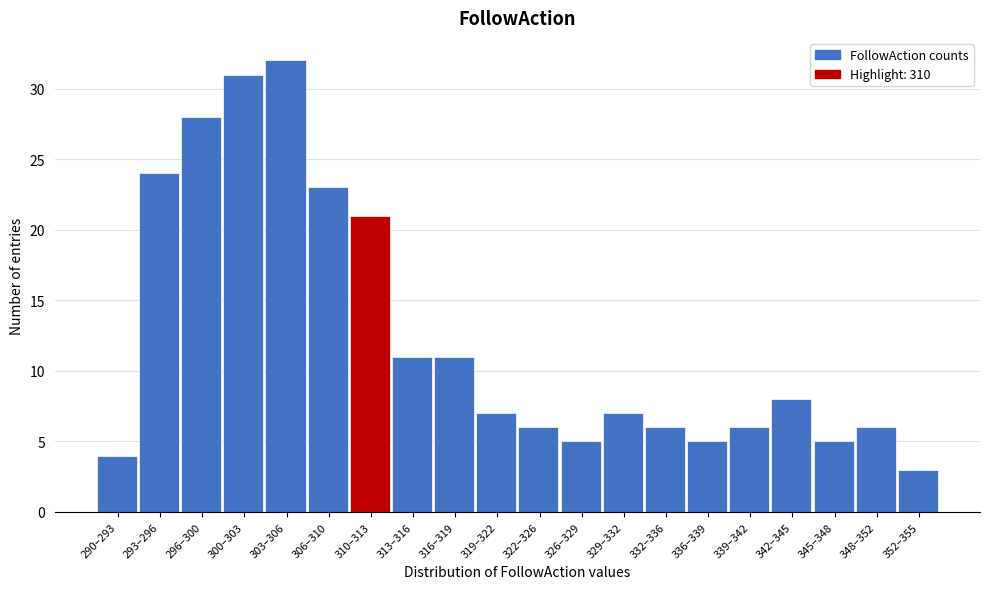

Reading left to right, what are all the values shown in this chart?

290–293=4	293–296=24	296–300=28	300–303=31	303–306=32	306–310=23	310–313=21	313–316=11	316–319=11	319–322=7	322–326=6	326–329=5	329–332=7	332–336=6	336–339=5	339–342=6	342–345=8	345–348=5	348–352=6	352–355=3